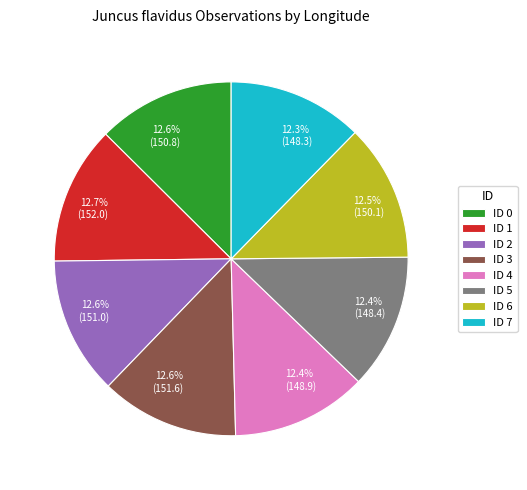

Is there a majority slice in this chart?

No